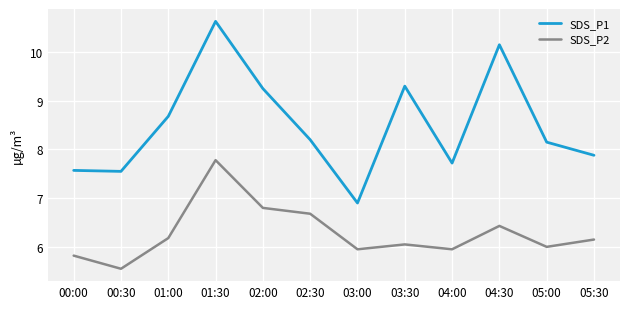

Which series has the widest spread of values?

SDS_P1